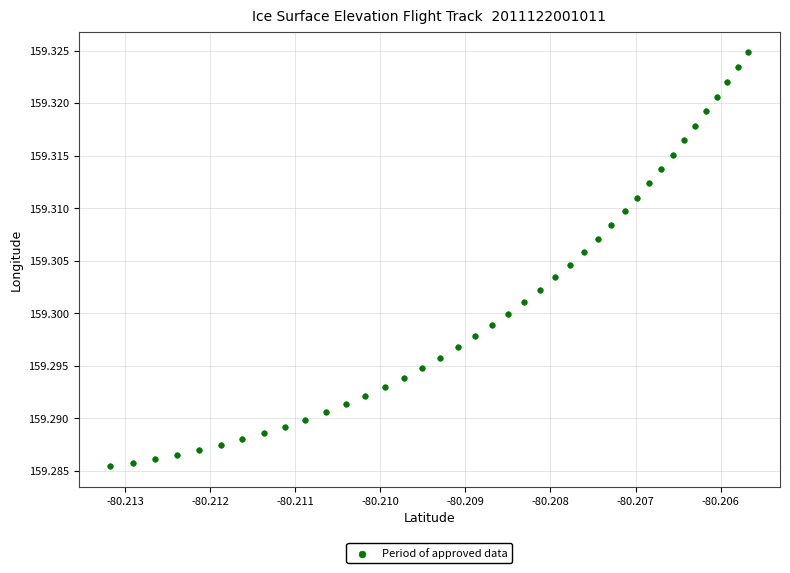

How many data points are displayed?

40